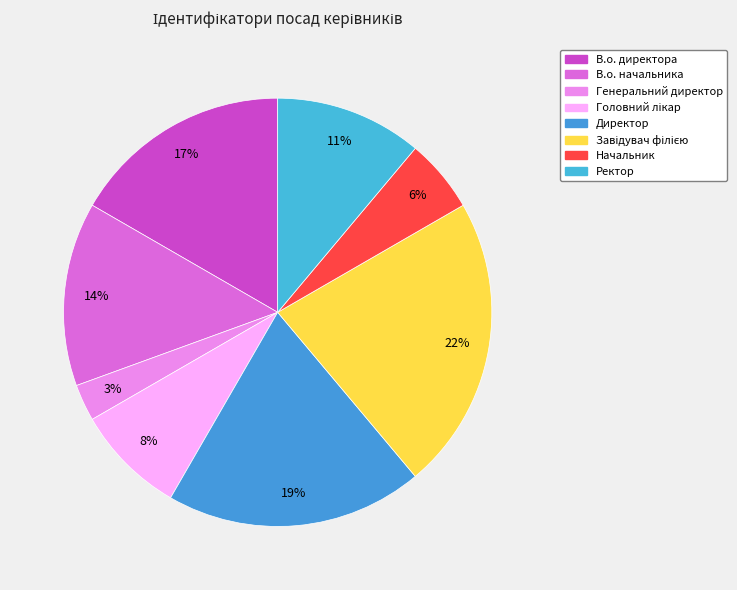

True or false: Головний лікар accounts for 8% of the total.

True